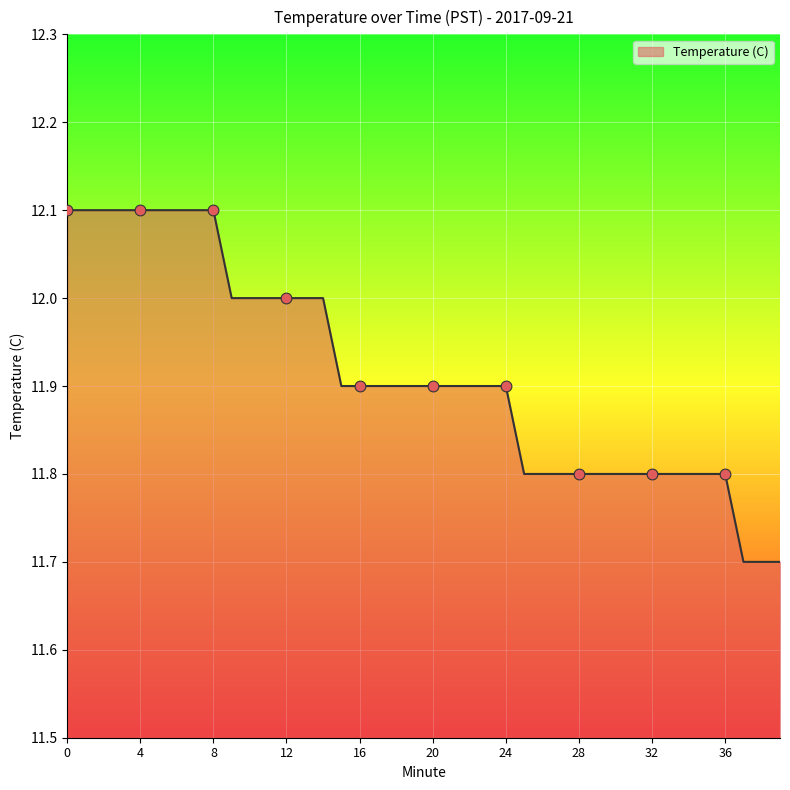

What is the minimum value shown in the chart?

11.7